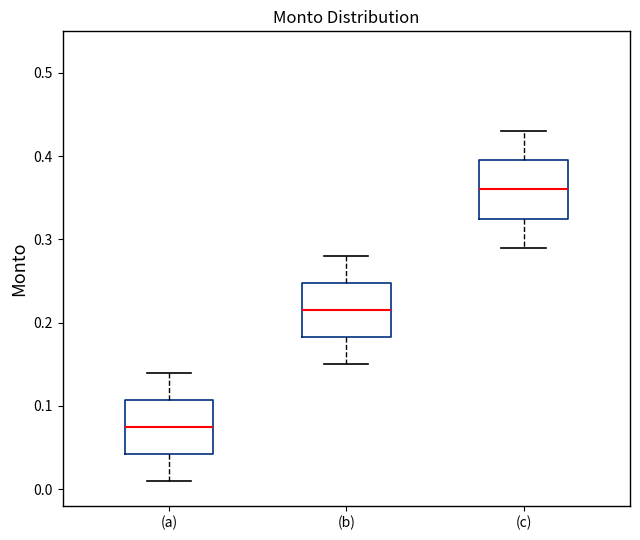

Reading left to right, read every box against the y-axis: the position of its median line, the range the box covers, and the ends of its whiskers. The values are not printed on the chart, so give them approximately, as read against the axis.

(a): median 0.08, box 0.04 to 0.11, whiskers 0.01 to 0.14
(b): median 0.22, box 0.18 to 0.25, whiskers 0.15 to 0.28
(c): median 0.36, box 0.33 to 0.40, whiskers 0.29 to 0.43